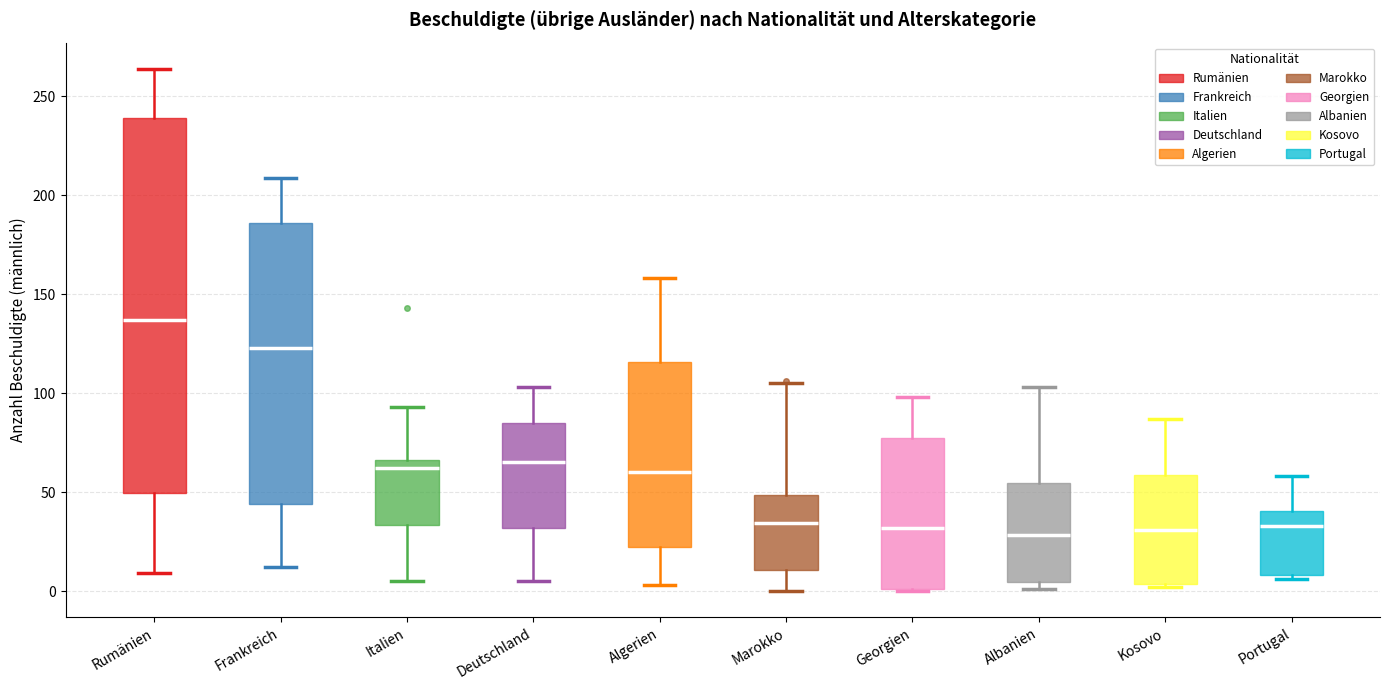

Where is the upper edge of the box for Frankreich on the y-axis? The values are not printed on the chart, so give them approximately, as read against the axis.

185